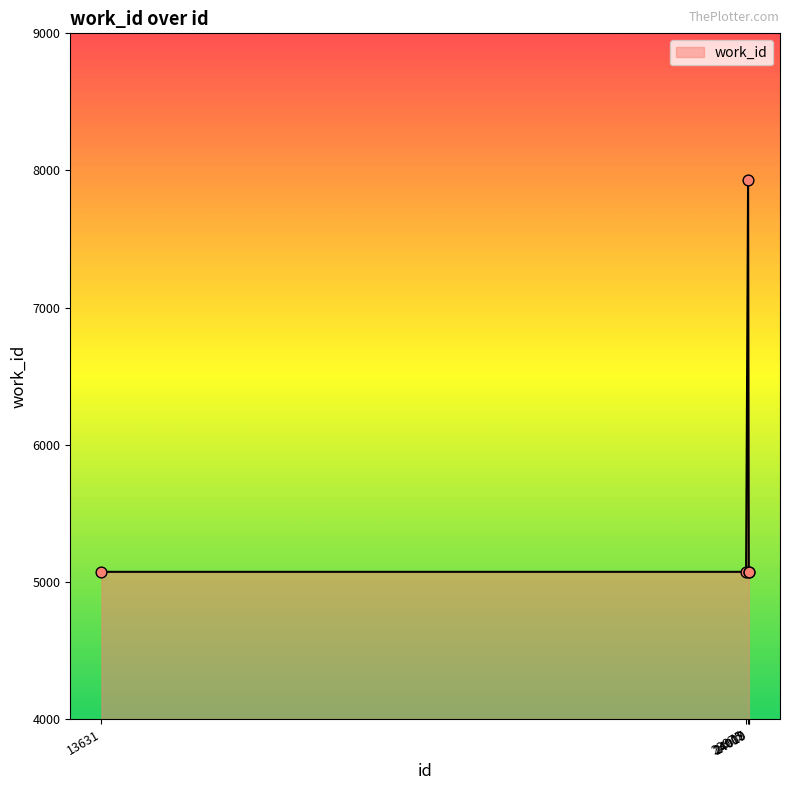

What is the ratio of the value at 24019 to the value at 24018?

1.0